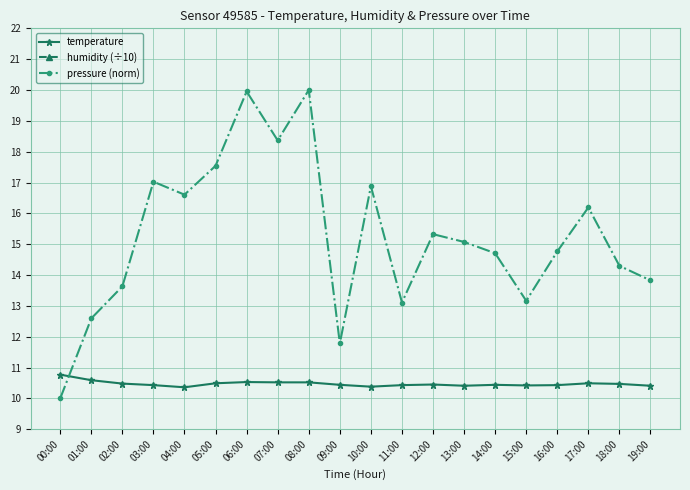

What is the sum of the humidity (÷10) values at 12:00 and 01:00?

15.9